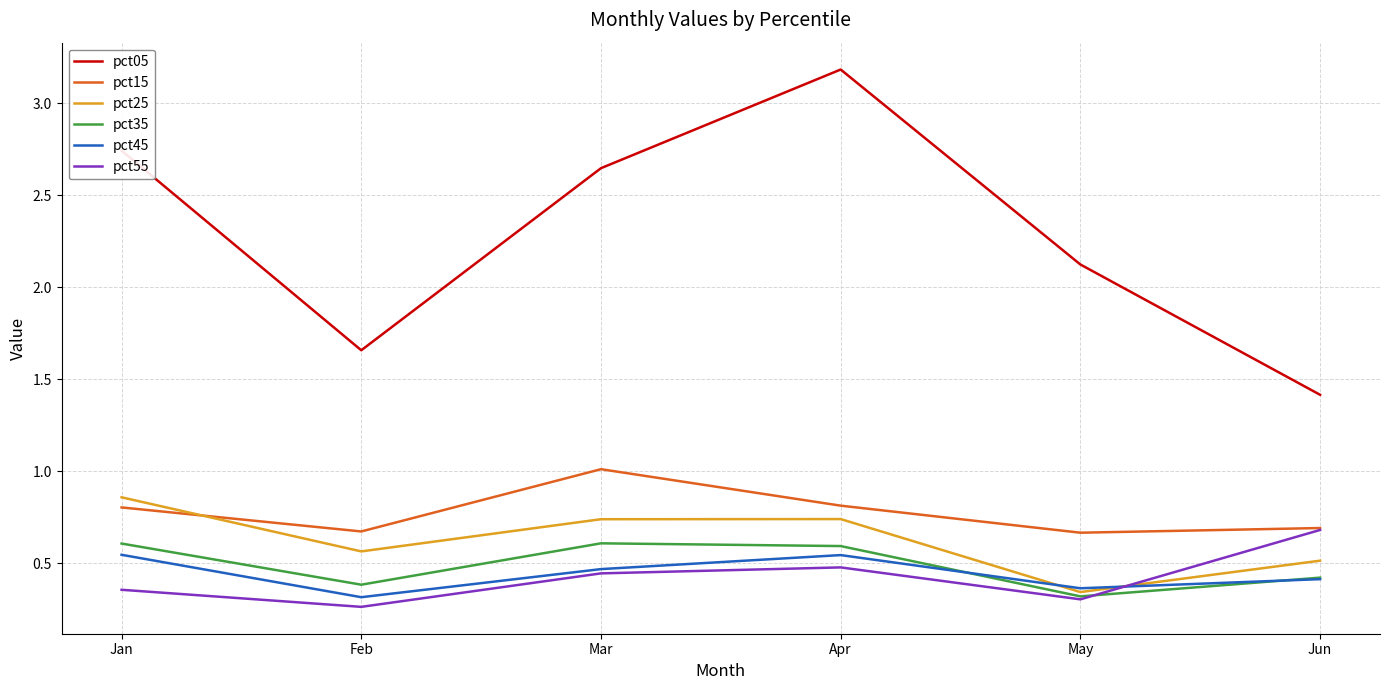

True or false: pct05 and pct45 intersect in this chart.

False